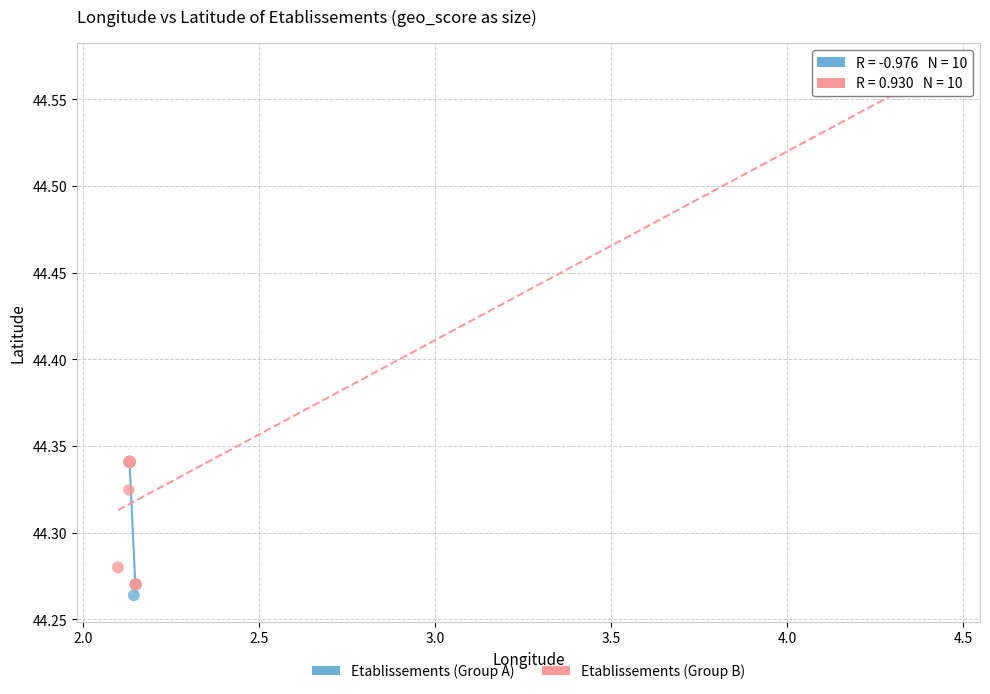

Which series has the largest Y range (max minus min)?

Etablissements (Group B)